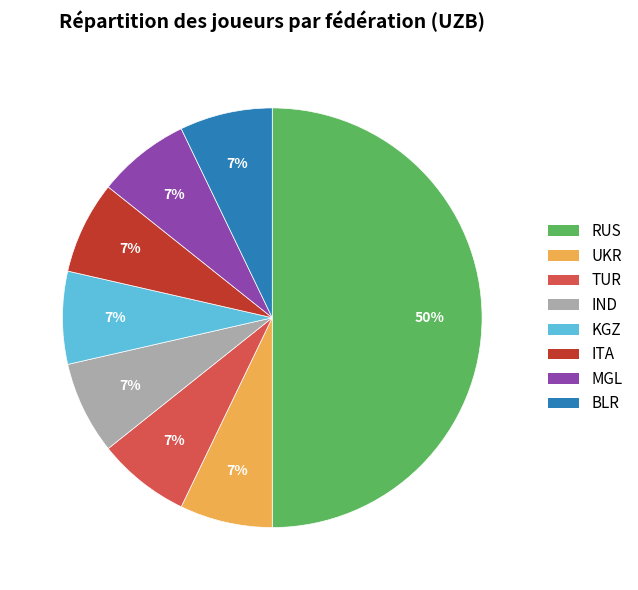

To the nearest percent, what is the difference between the largest and smallest slice percentages?

43%